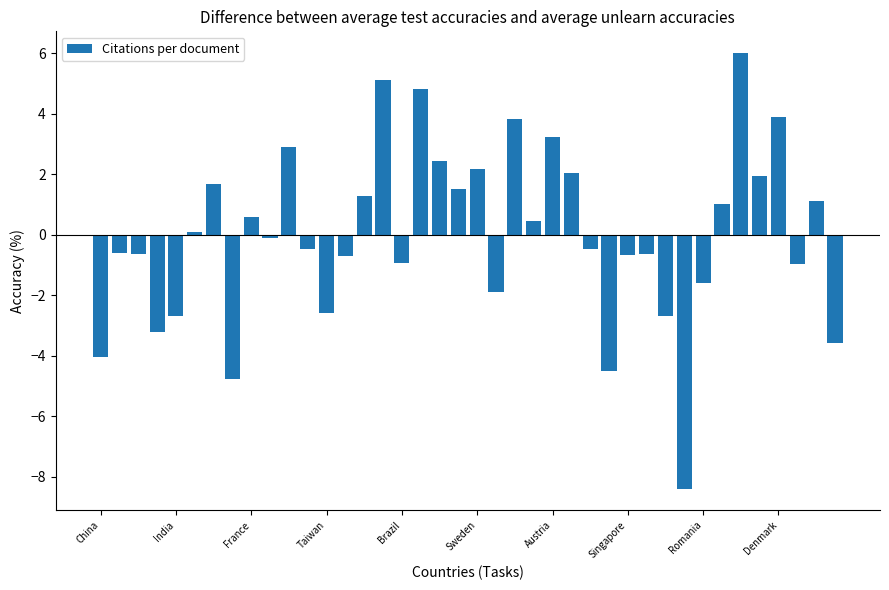

What is the value of the 38th bar from the left?

-1.0